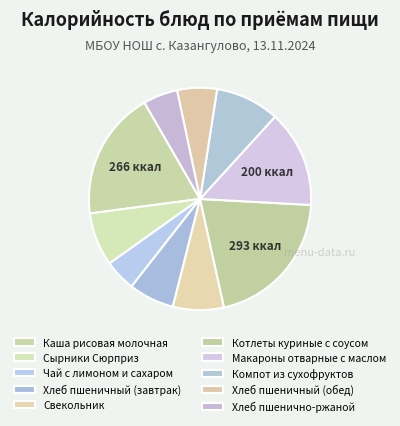

Rank the categories by value from highest to lowest.

Котлеты куриные с соусом, Каша рисовая молочная, Макароны отварные с маслом, Компот из сухофруктов, Сырники Сюрприз, Свекольник, Хлеб пшеничный (завтрак), Хлеб пшеничный (обед), Хлеб пшенично-ржаной, Чай с лимоном и сахаром